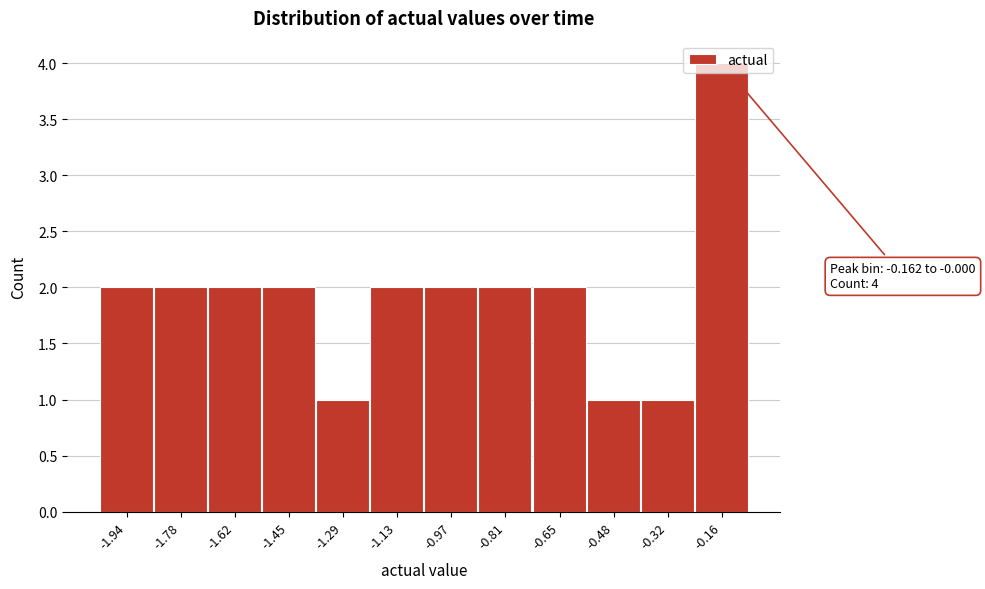

Which has a higher value, -0.97 or -0.48?

-0.97